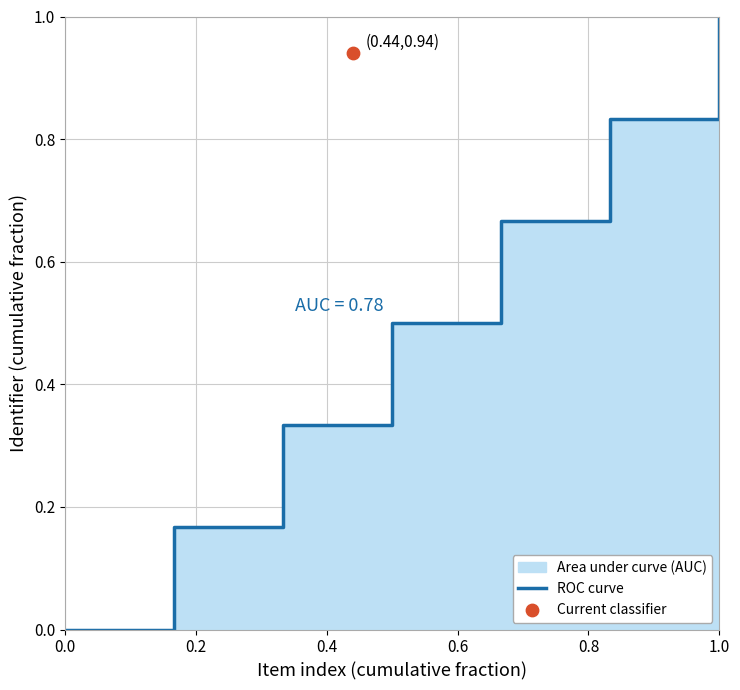

Between 0.4 and 6, which is larger?

6